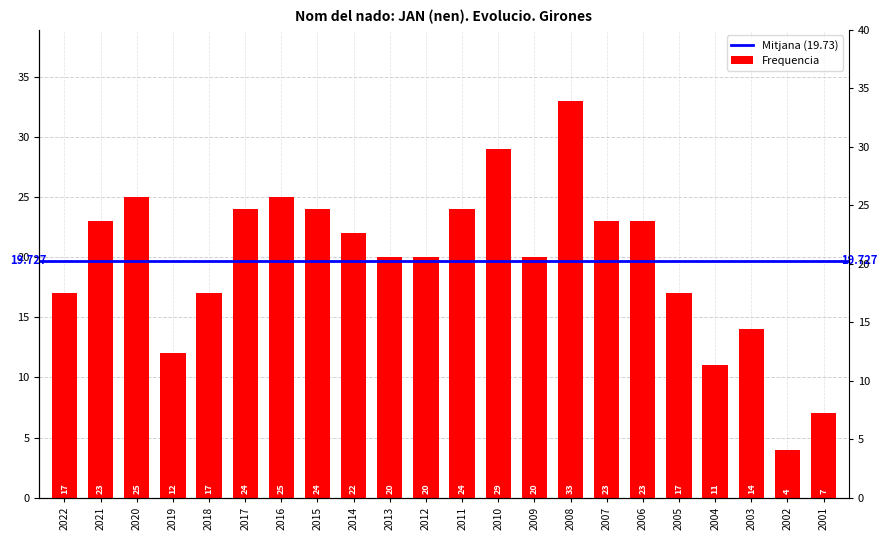

What is the sum of all values?

434